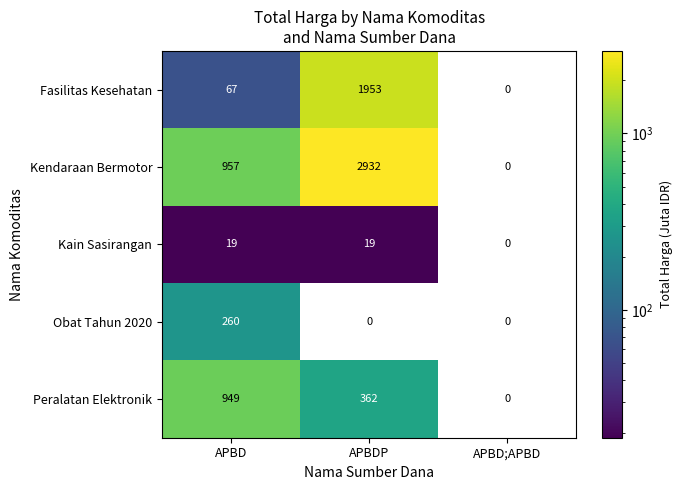

Is the value of Fasilitas Kesehatan at APBD greater than the value of Peralatan Elektronik at APBD;APBD?

Yes